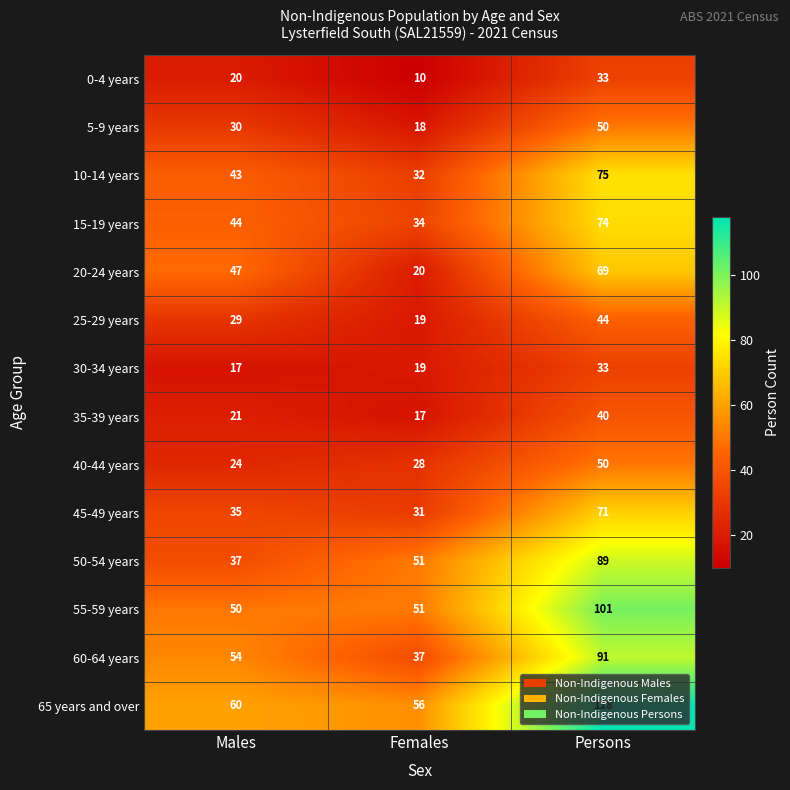

Which series has the largest range (max minus min)?

65 years and over